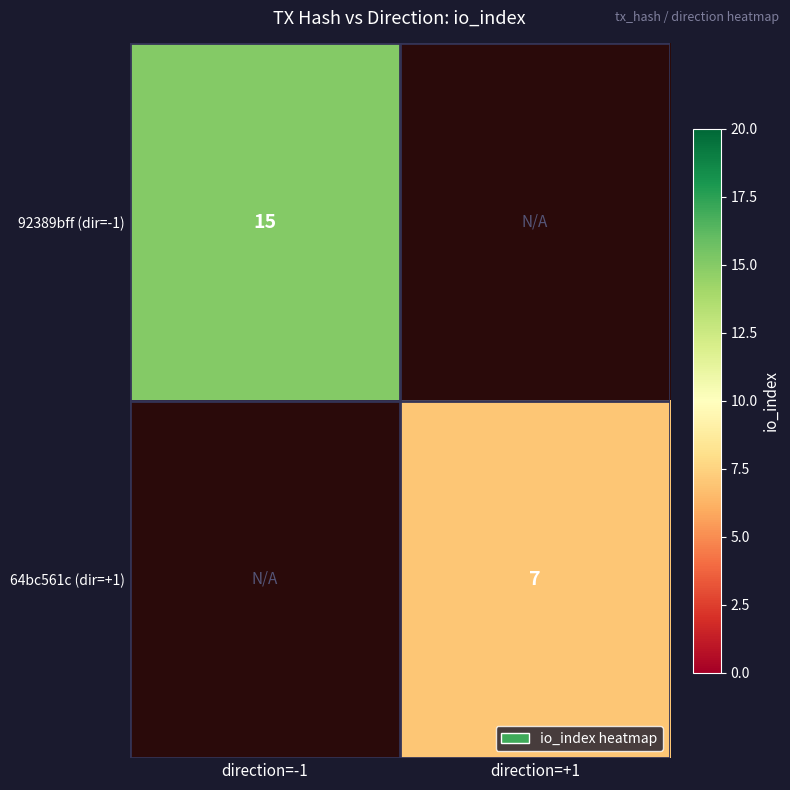

The 92389bff (dir=-1) series shows 10 at direction=-1. True or false?

False